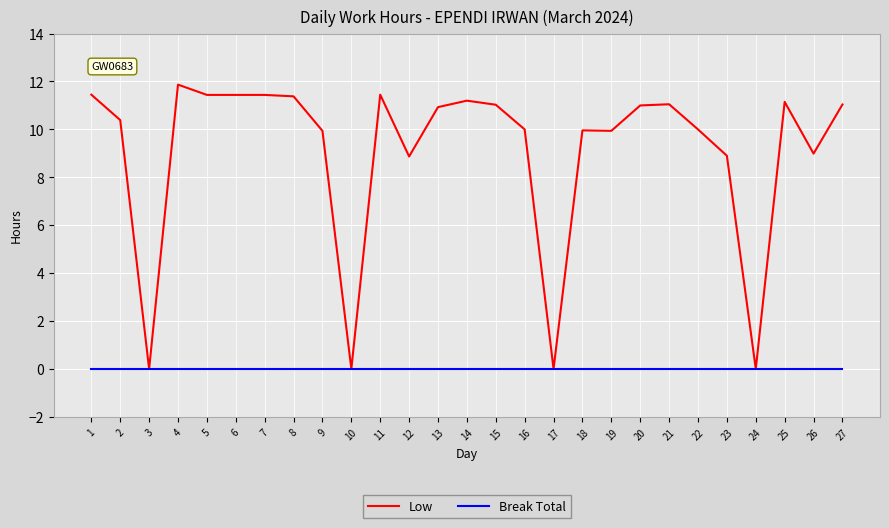

What is the total value across all series at 20?

11.0